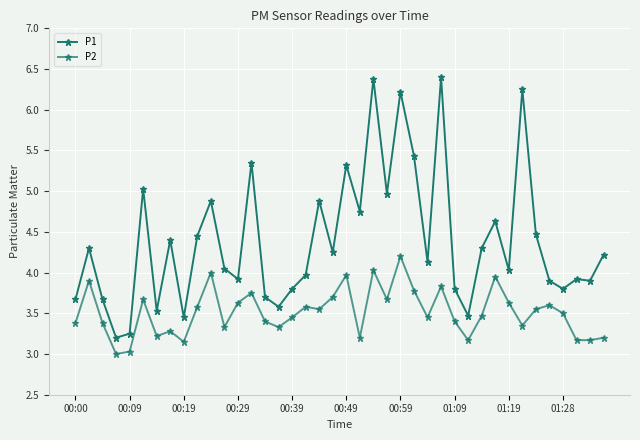

Does the chart have visible grid lines?

Yes